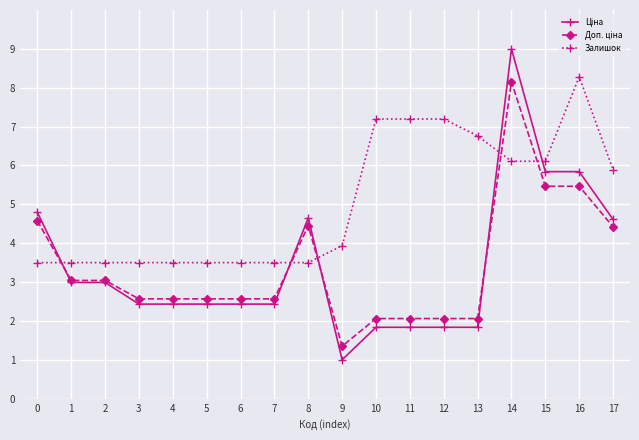

What is the average value of the Залишок series?

5.0